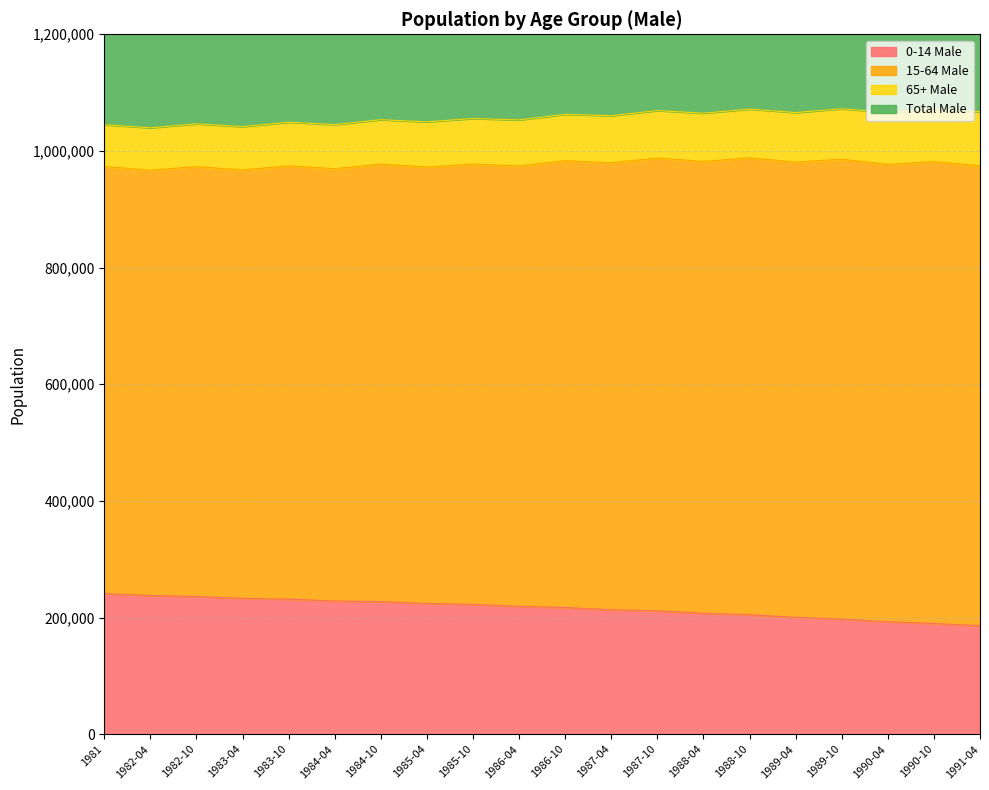

What is the maximum value for 0-14 Male?

241079